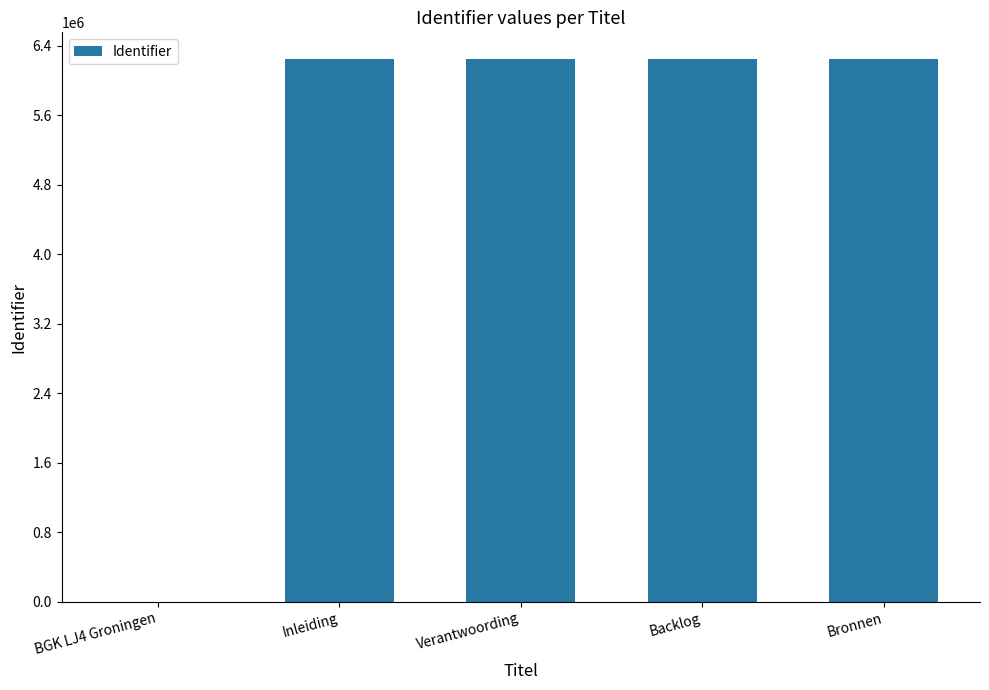

Which has a higher value, Verantwoording or BGK LJ4 Groningen?

Verantwoording